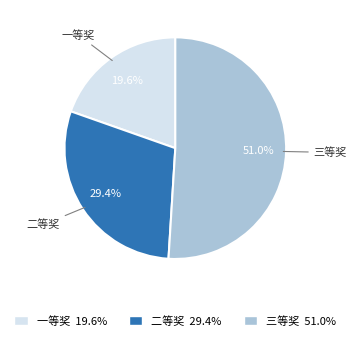

How many slices are in this pie chart?

3